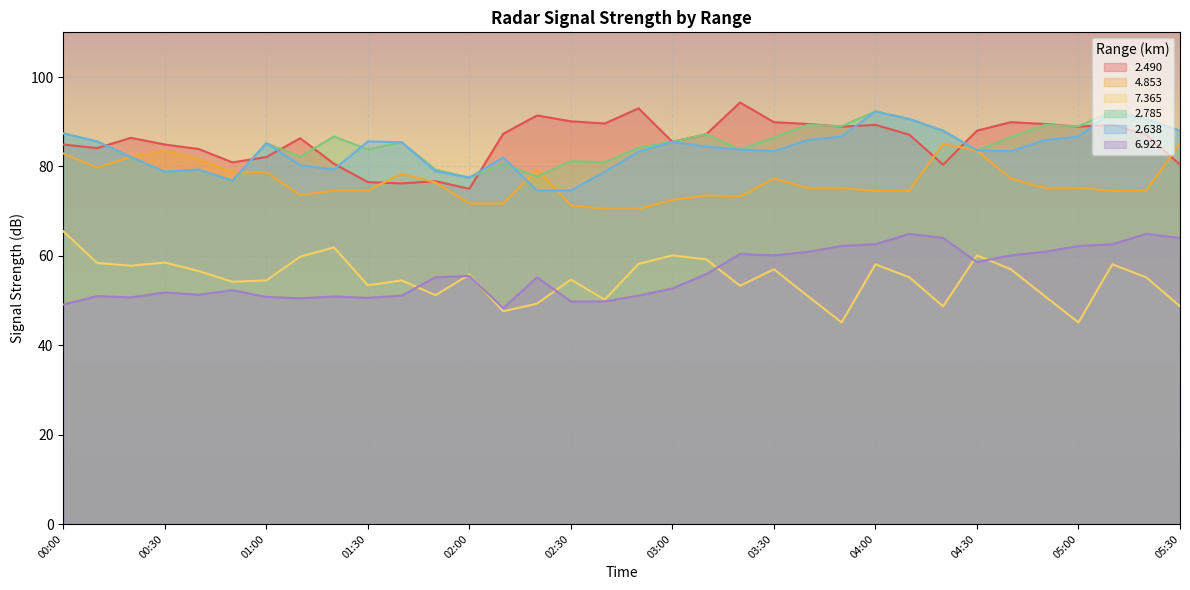

What is the difference between the second highest and minimum values in the   6.922 series?

16.6